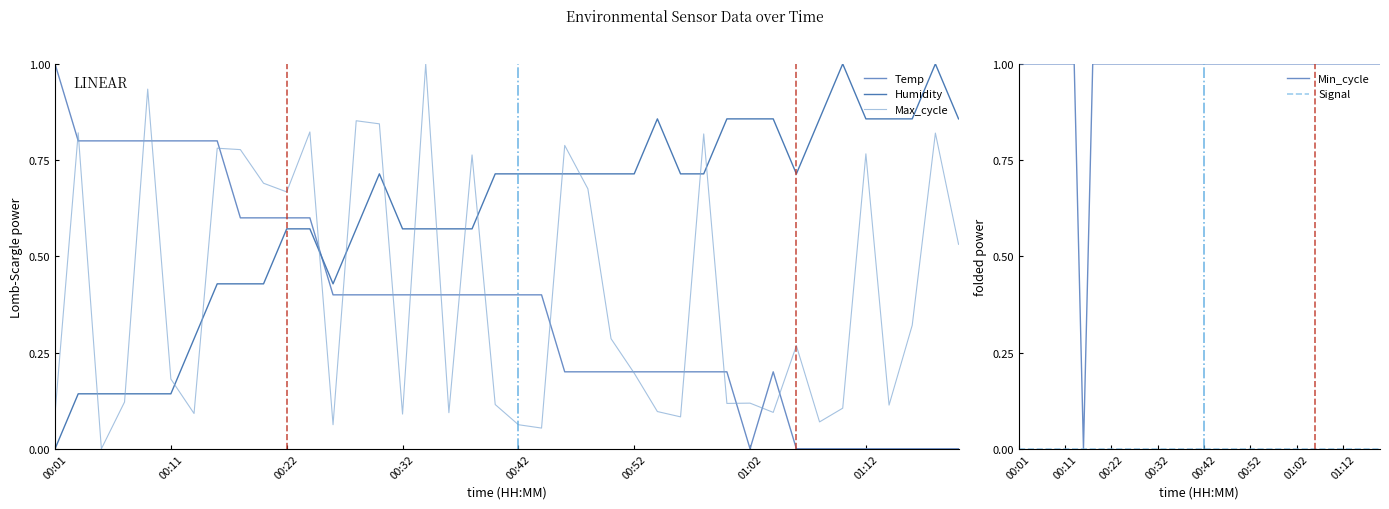

True or false: Min_cycle has more than 1 points higher than both neighbors.

False